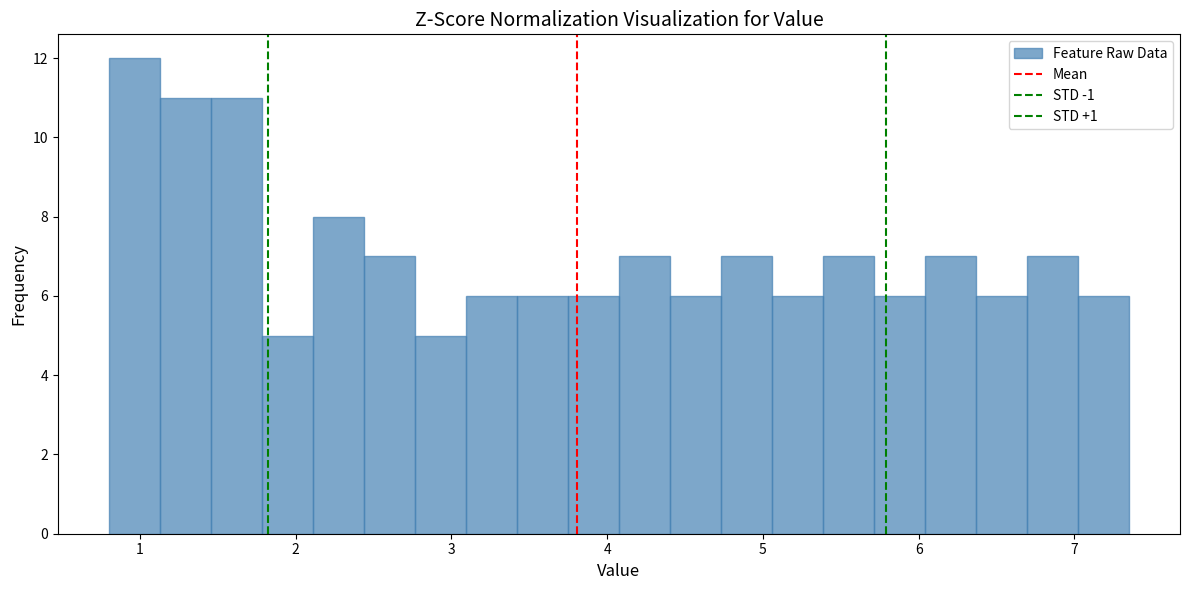

Around what value on the x-axis is the tallest bar? Give the approximate position of its centre, as read against the axis.

1.0